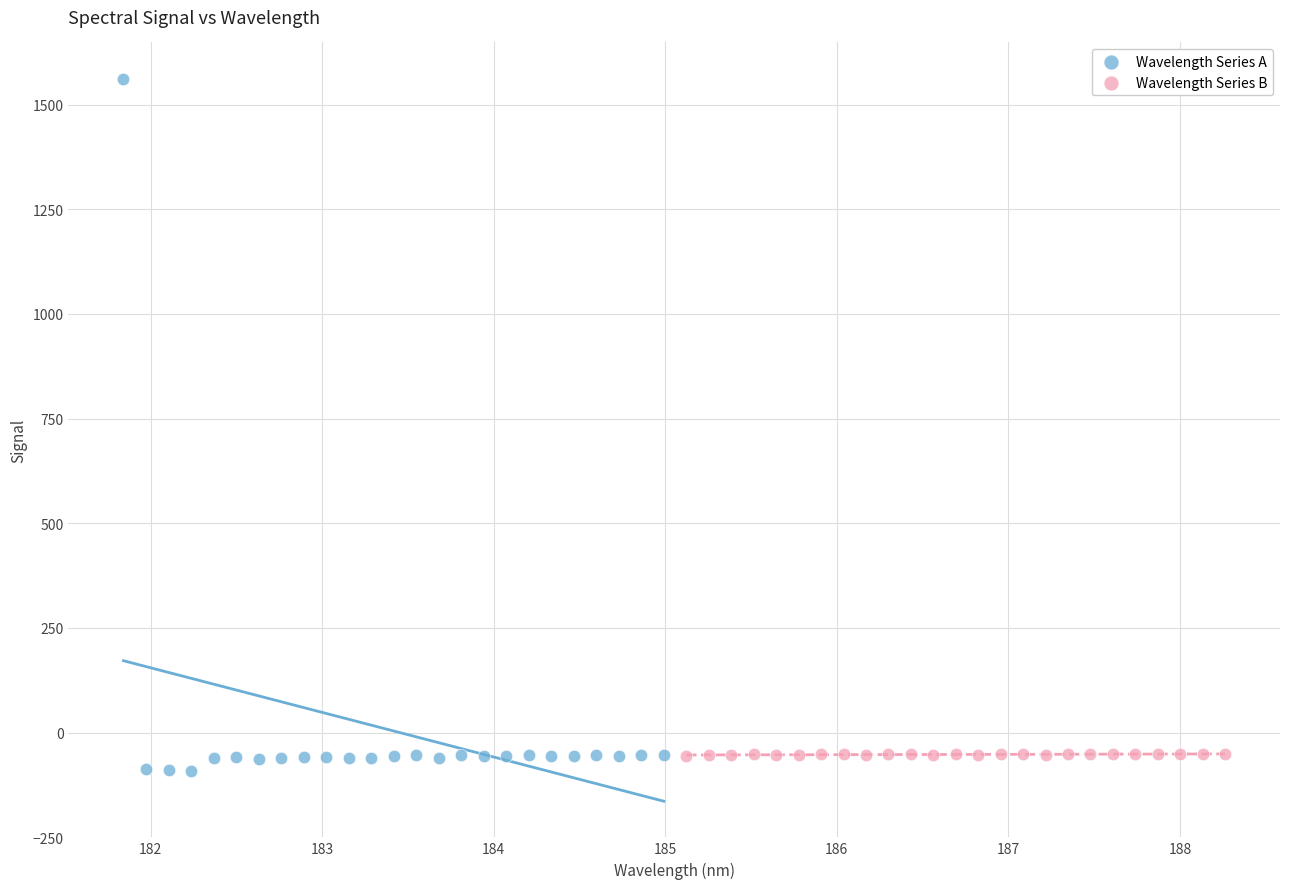

Which series contains the highest Y value?

Wavelength Series A